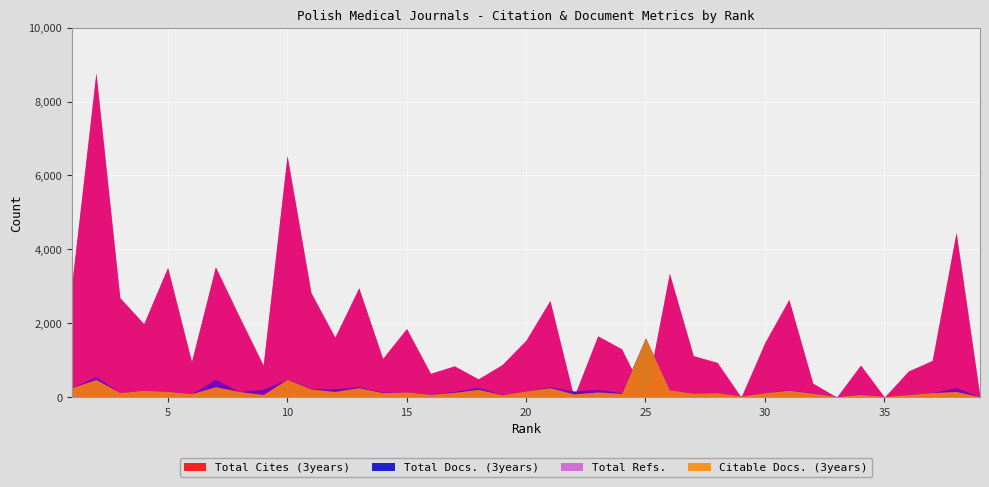

What is the difference between the highest and lowest values at 1?

2864